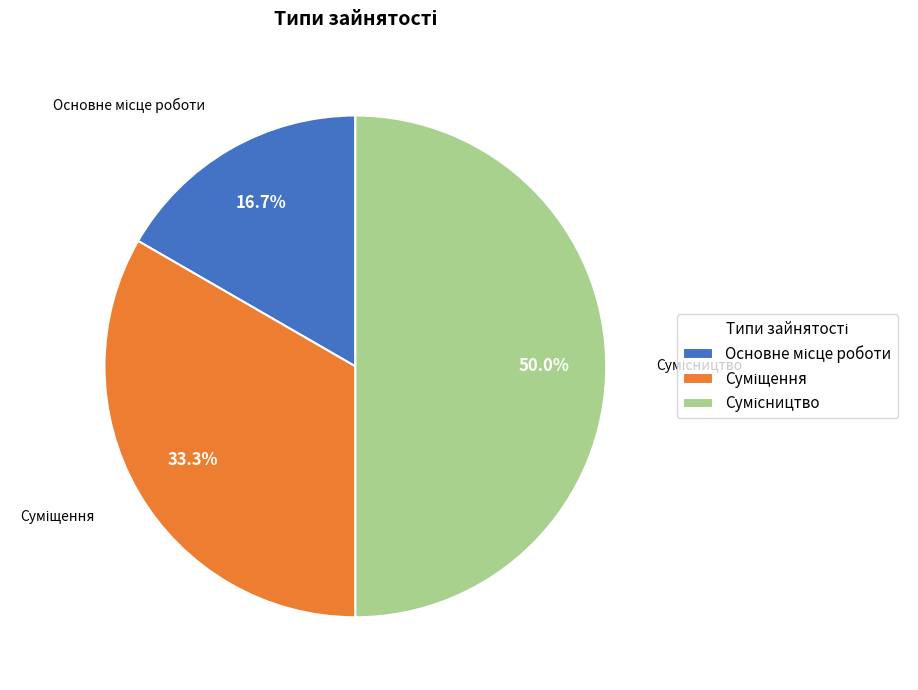

Rank the categories by value from highest to lowest.

Сумісництво, Суміщення, Основне місце роботи